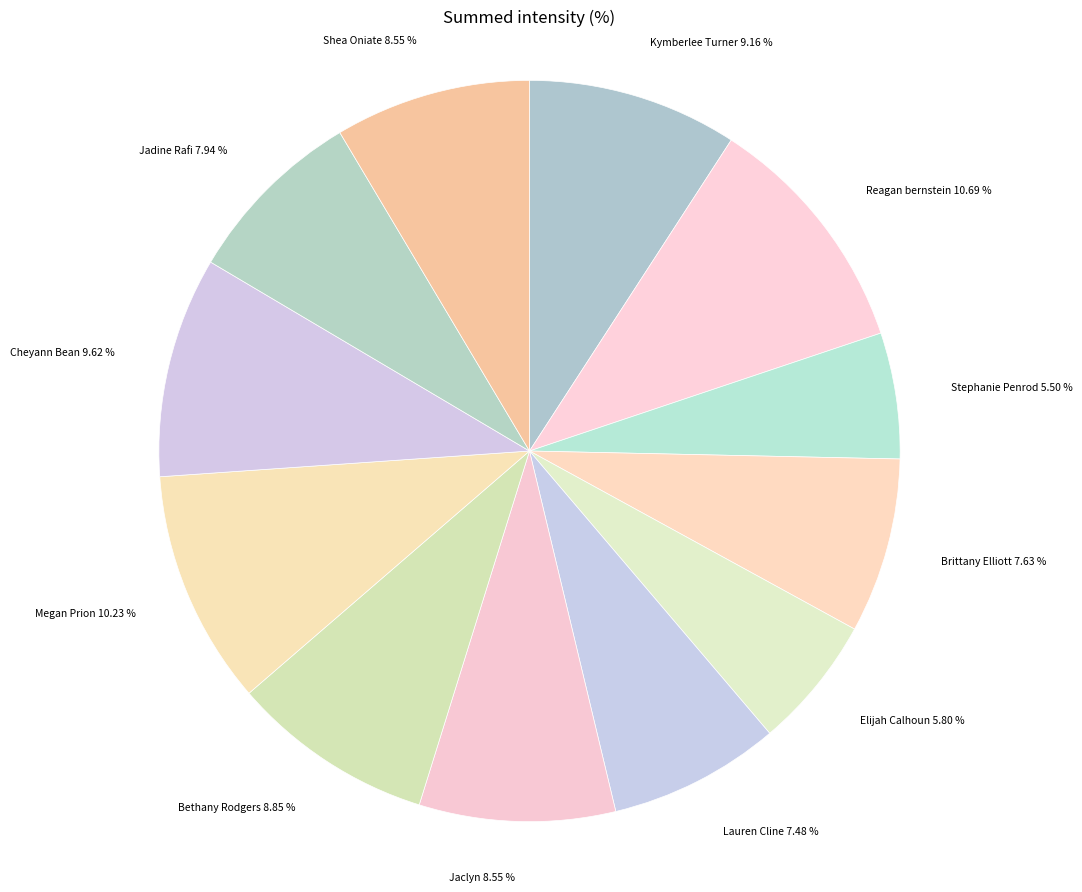

Combined, do Kymberlee Turner and Elijah Calhoun account for over 50%?

No